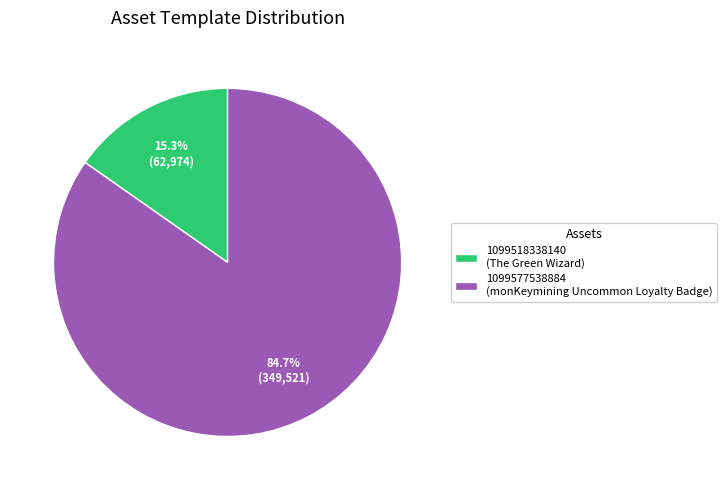

To the nearest percent, what is the average slice percentage?

50%